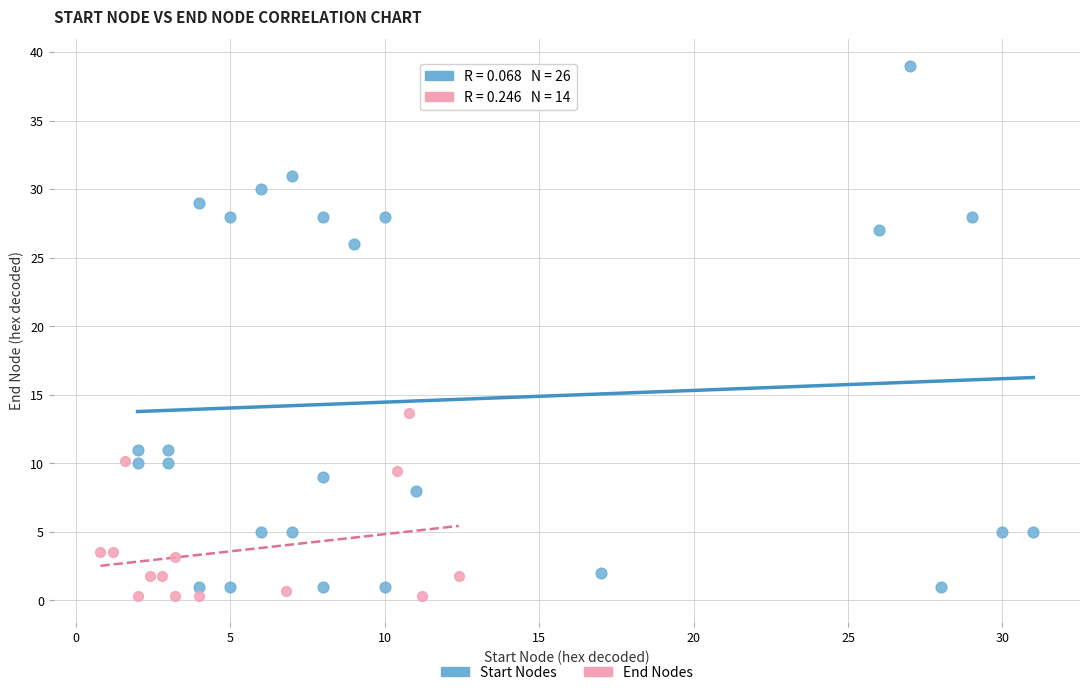

Which series contains the highest Y value?

Start Nodes